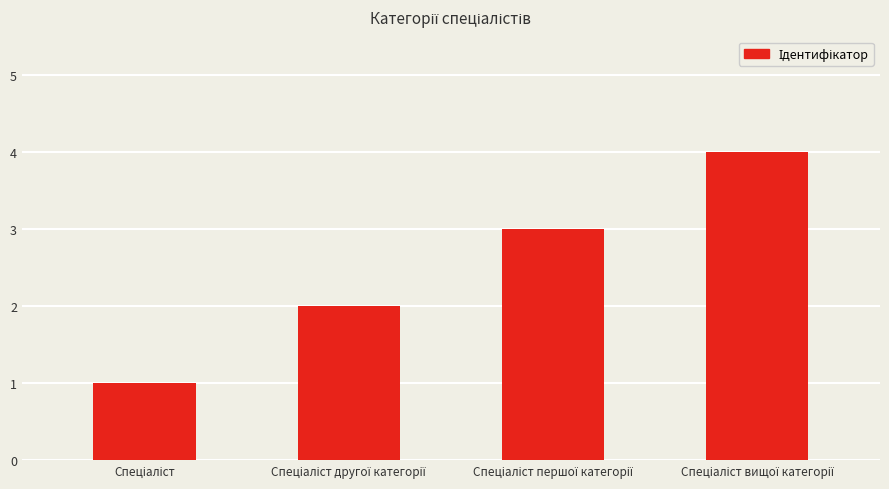

What is the smallest value displayed?

1